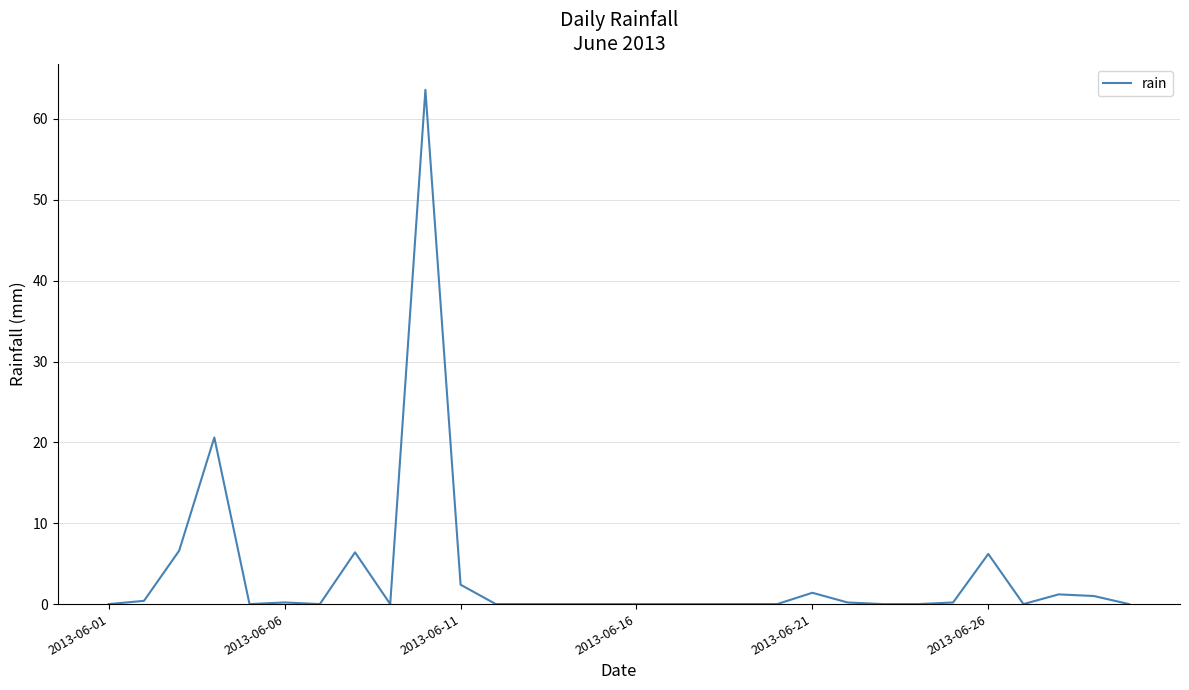

What is the sum of all values?

110.4